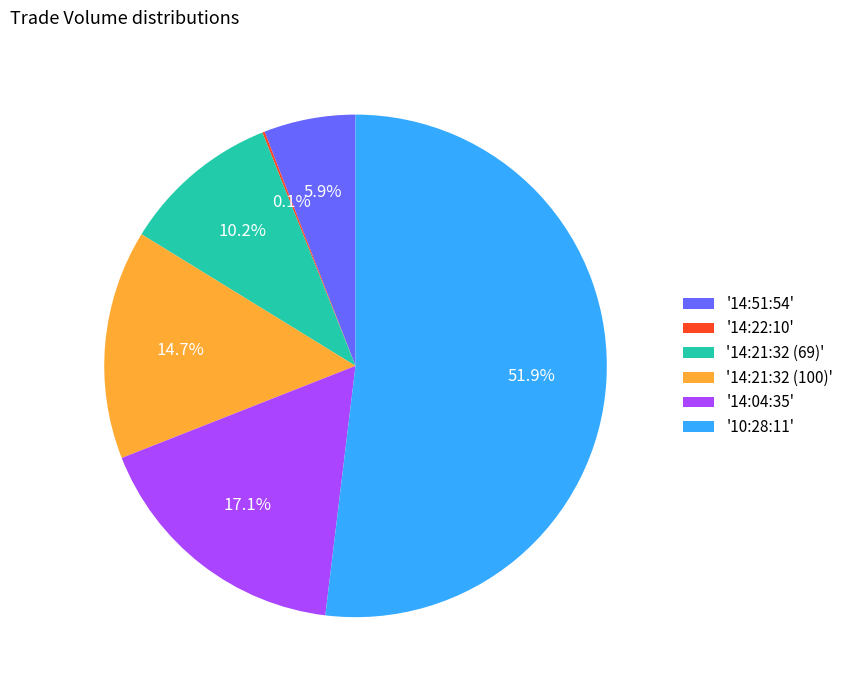

Approximately how many times larger is the value at '14:21:32 (69)' compared to '14:51:54'?

1.7